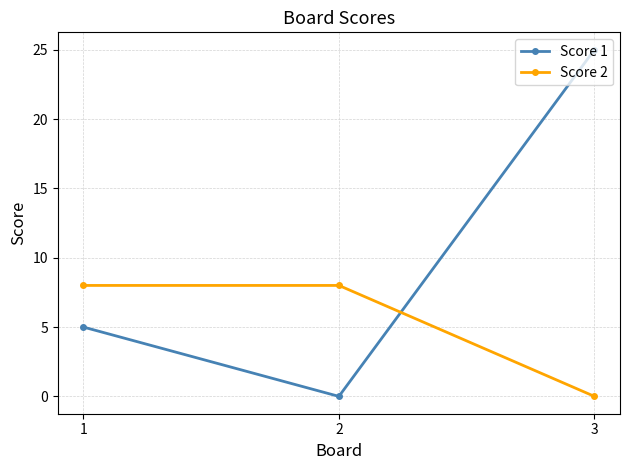

What is the maximum value for Score 2?

8